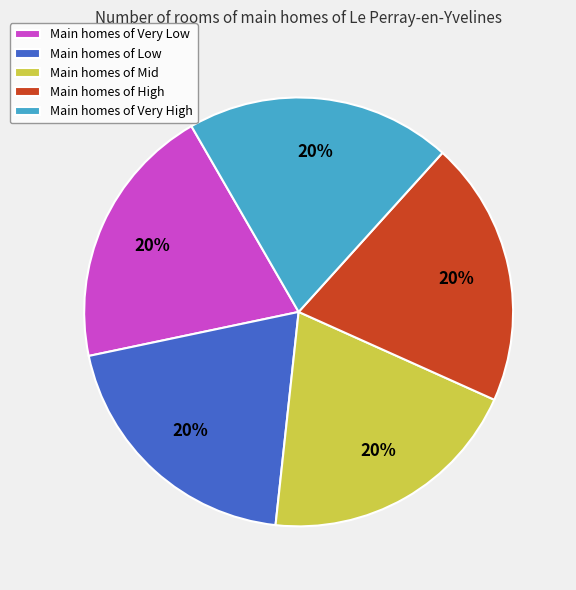

Combined, do Main homes of Low and Main homes of High account for over 50%?

No